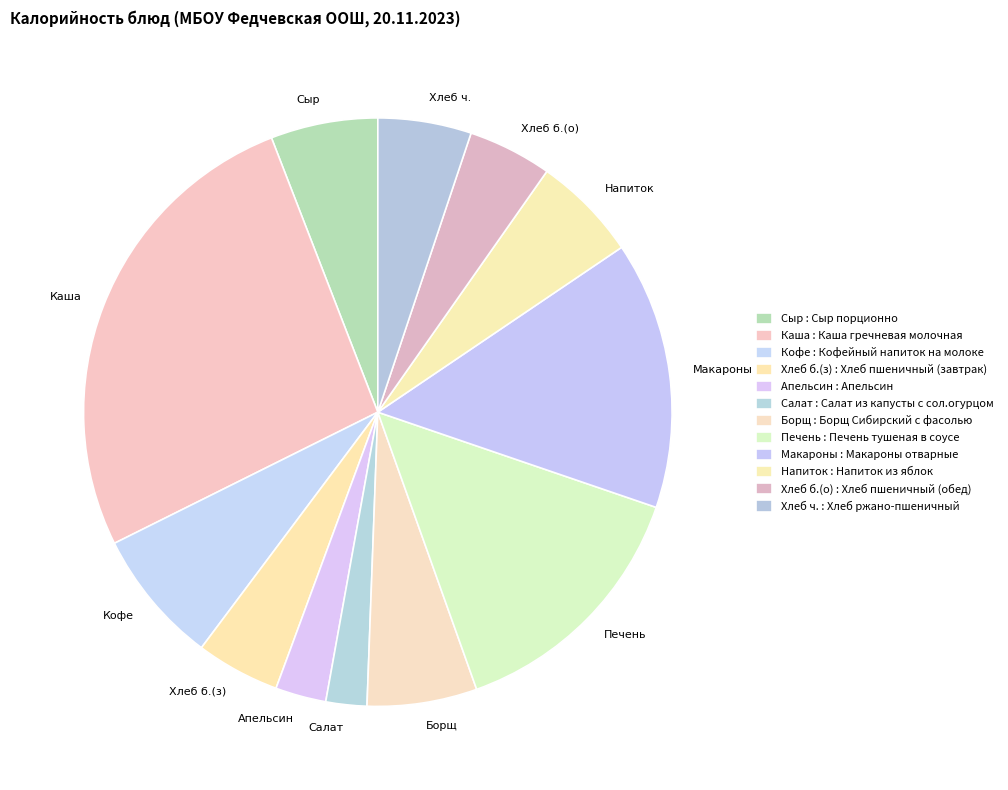

Is Печень the majority of the pie?

No